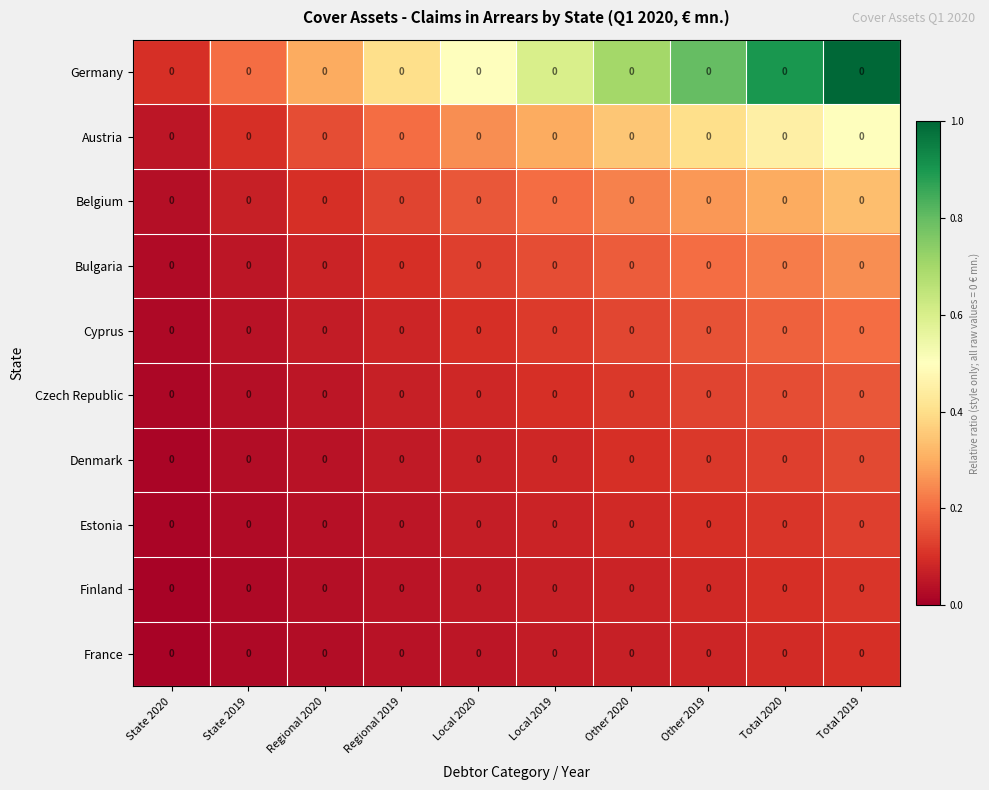

Which has a higher value, Regional 2020 or Local 2020?

Local 2020